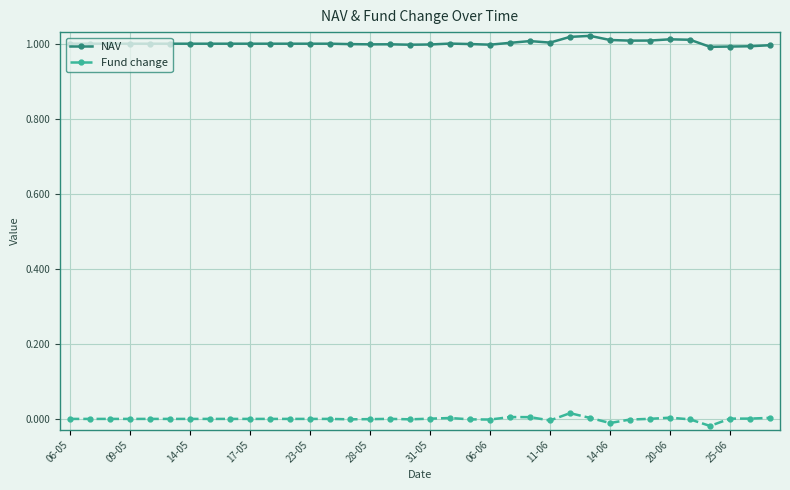

Count the number of data series in this chart.

2